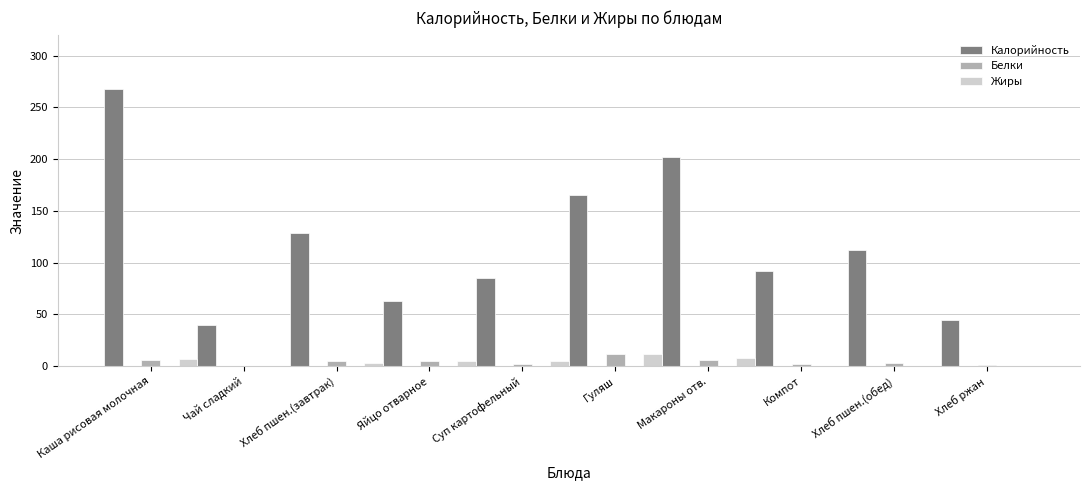

Between Каша рисовая молочная and Макароны отв., which series saw the biggest shift?

Калорийность